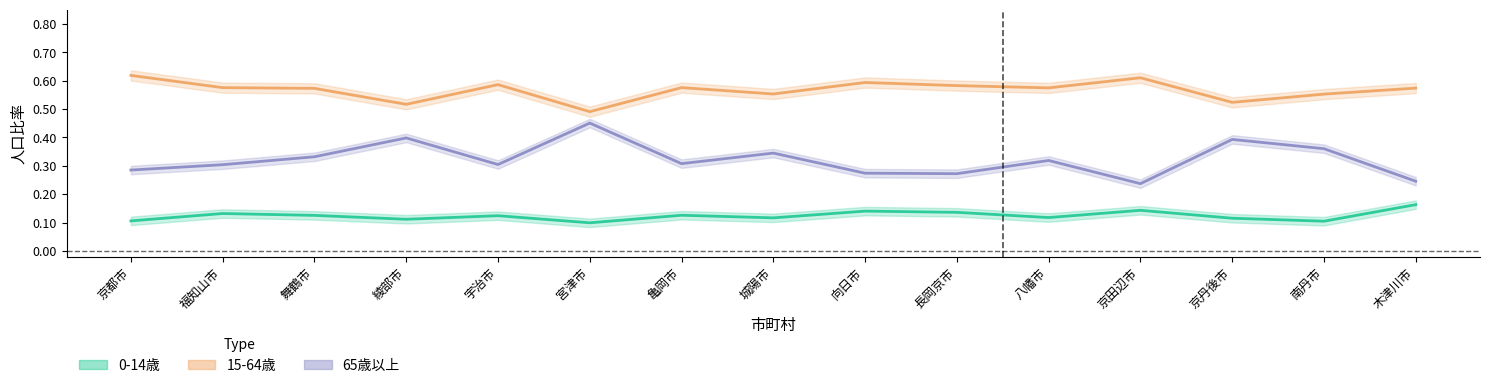

Which series changed the most between 京都市 and 舞鶴市?

65歳以上